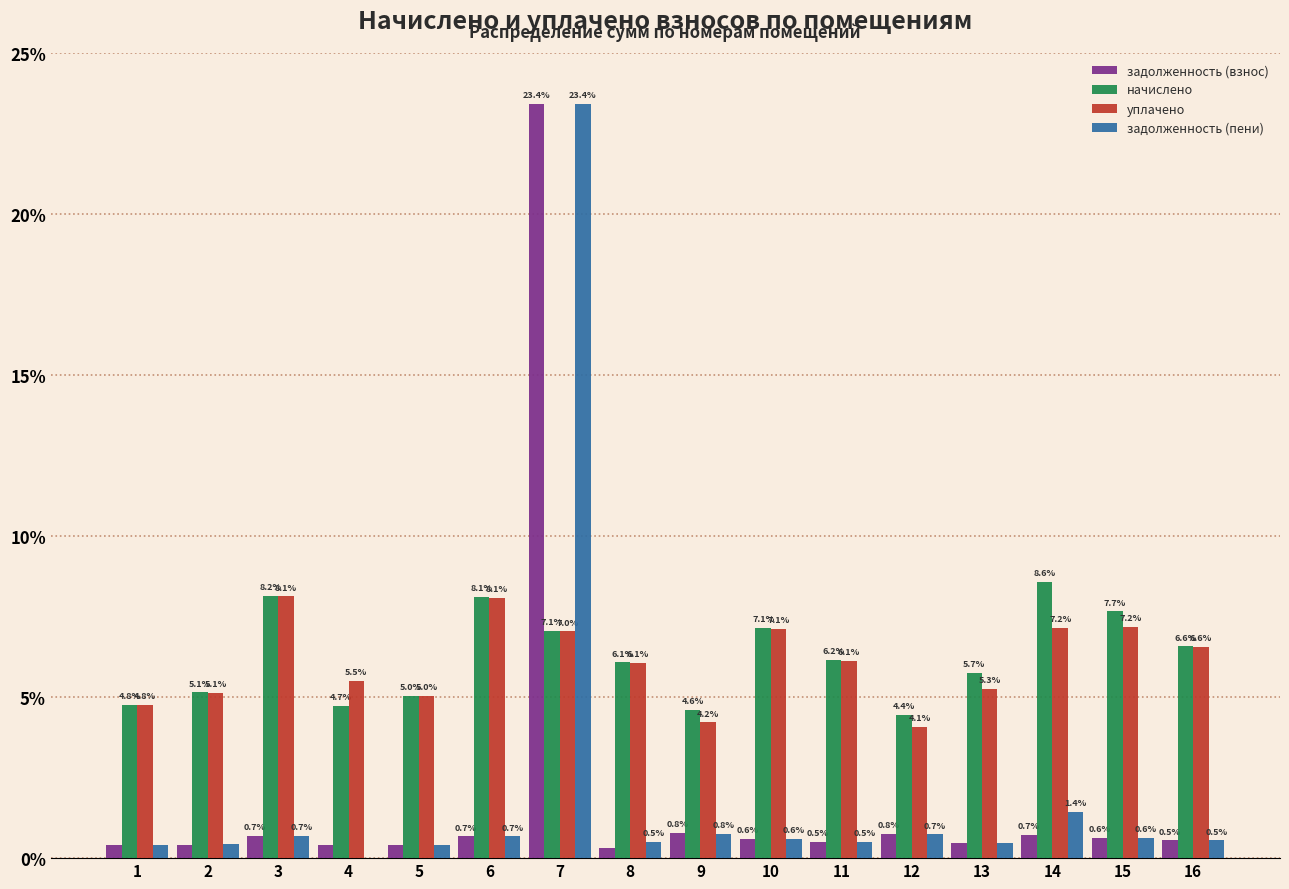

Read the задолженность (взнос) value at 13.

0.5